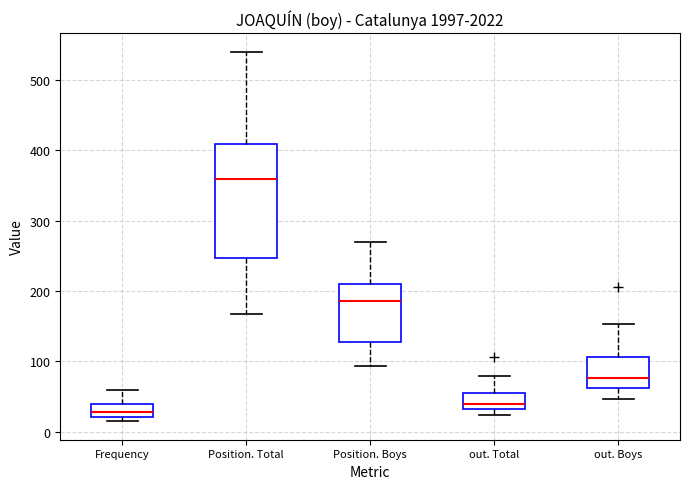

Which box has the lowest median line?

Frequency